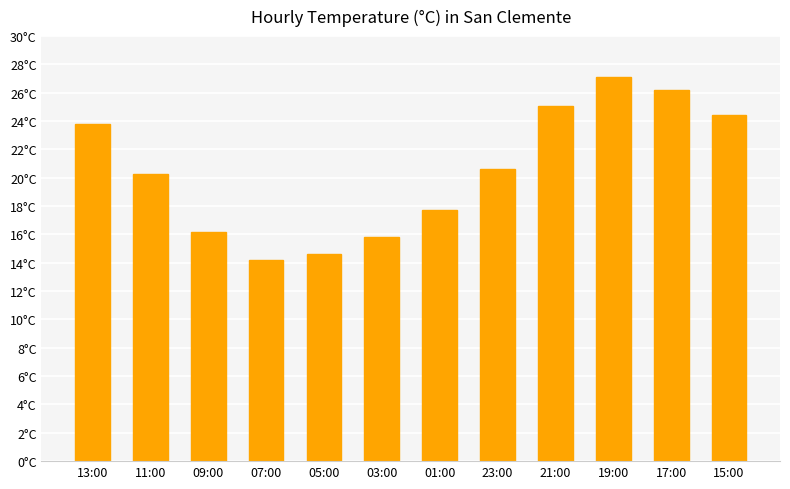

Rank the categories by value from highest to lowest.

19:00, 17:00, 21:00, 15:00, 13:00, 23:00, 11:00, 01:00, 09:00, 03:00, 05:00, 07:00